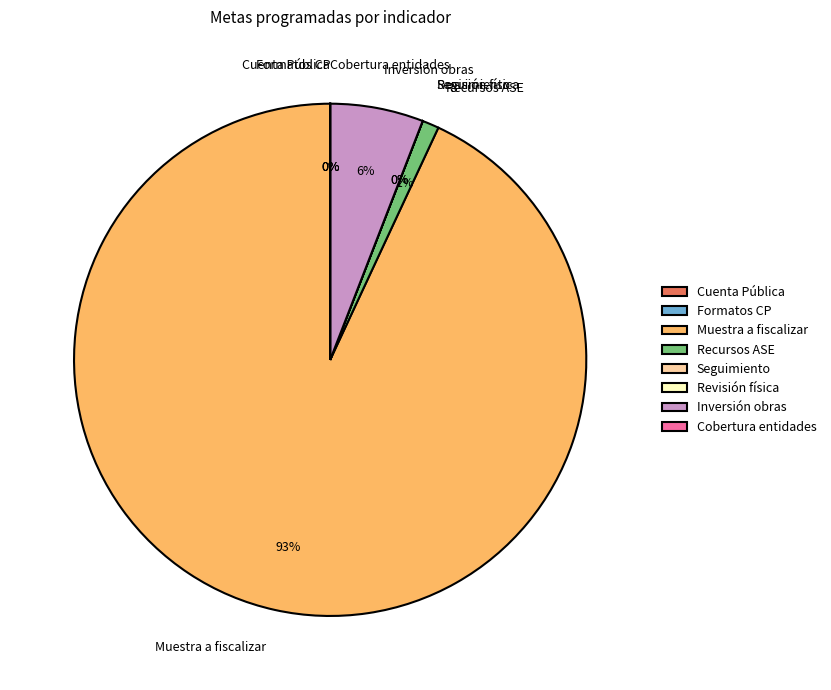

What is the largest slice in the pie chart?

Muestra a fiscalizar